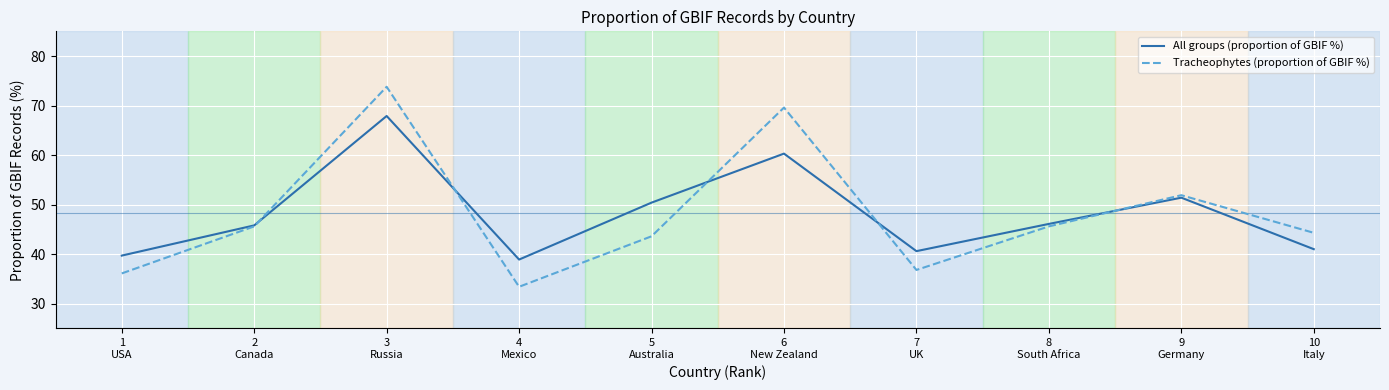

Is the value of Tracheophytes (proportion of GBIF %) at 8
South Africa greater than the value of All groups (proportion of GBIF %) at 3
Russia?

No